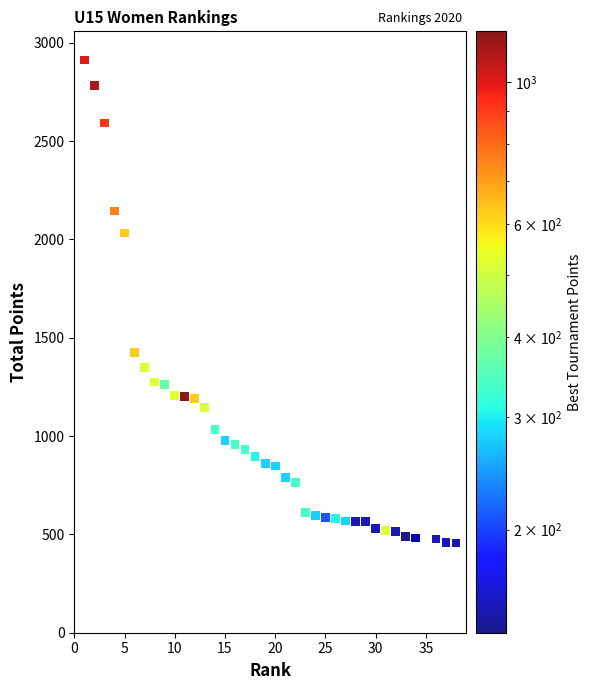

What Y value in the scatter plot is closest to 1684?

1424